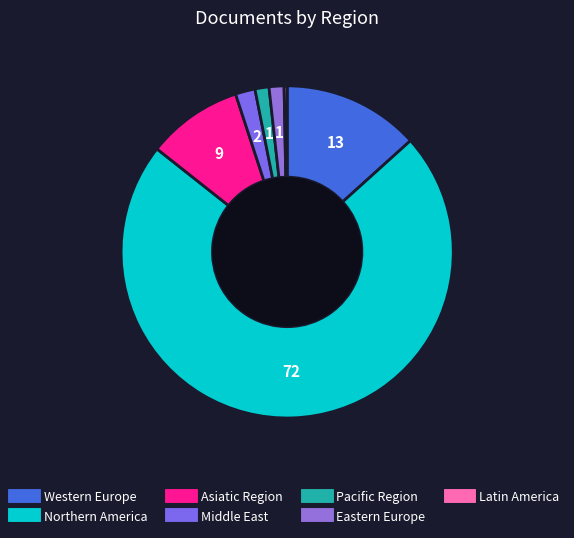

True or false: Pacific Region accounts for 1% of the total.

True